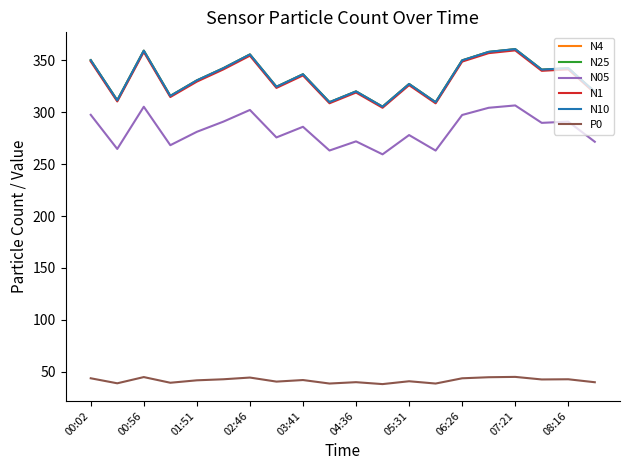

What is the smallest value displayed?

38.2